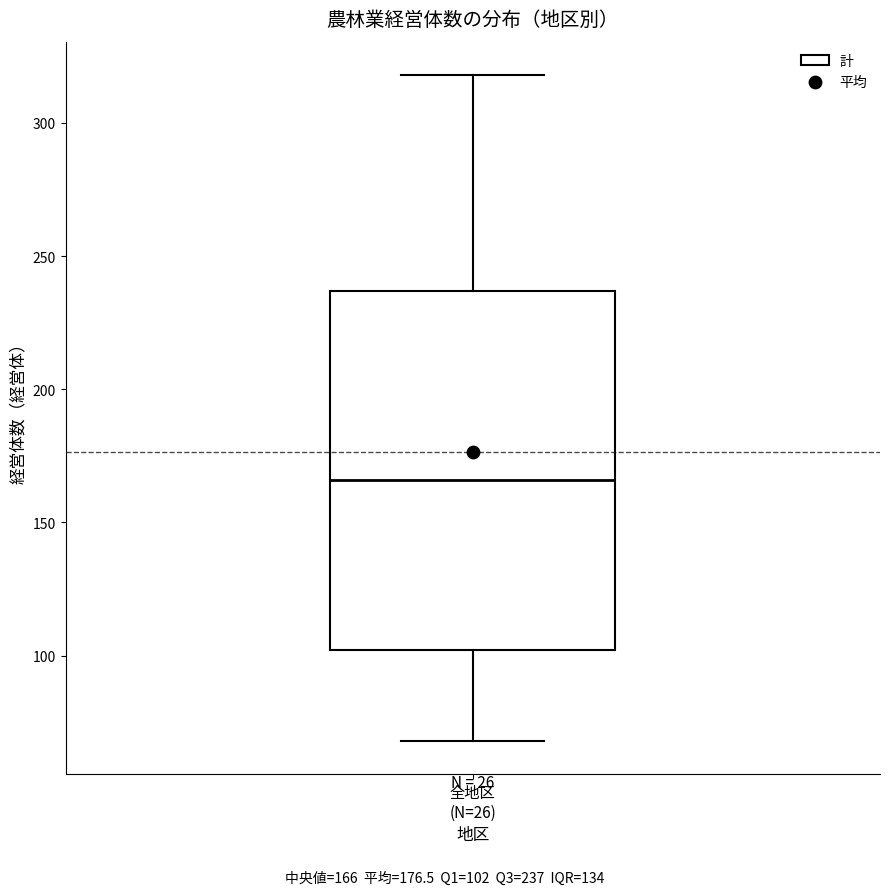

Where does the lower whisker of the box for 全地区 (N=26) end on the y-axis? The values are not printed on the chart, so give them approximately, as read against the axis.

70